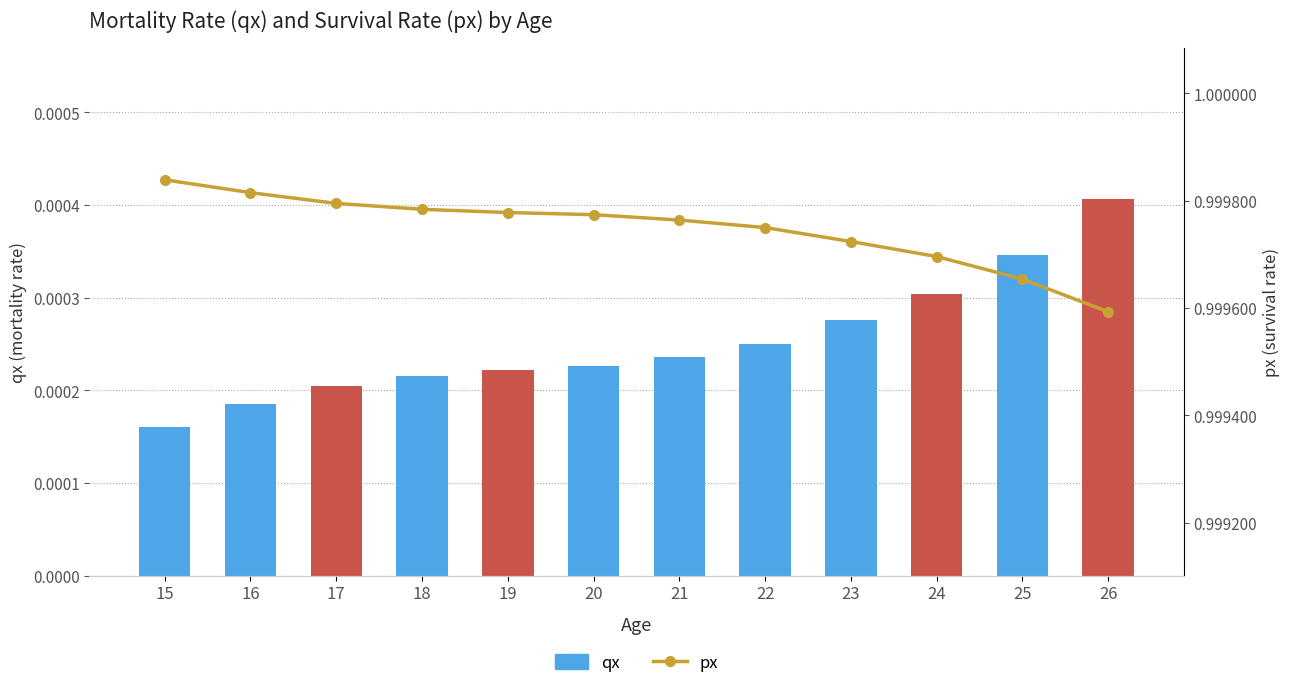

Reading right to left, transcribe all the data shown in this chart.

qx: 26=0.0	25=0.0	24=0.0	23=0.0	22=0.0	21=0.0	20=0.0	19=0.0	18=0.0	17=0.0	16=0.0	15=0.0
px: 26=1.0	25=1.0	24=1.0	23=1.0	22=1.0	21=1.0	20=1.0	19=1.0	18=1.0	17=1.0	16=1.0	15=1.0